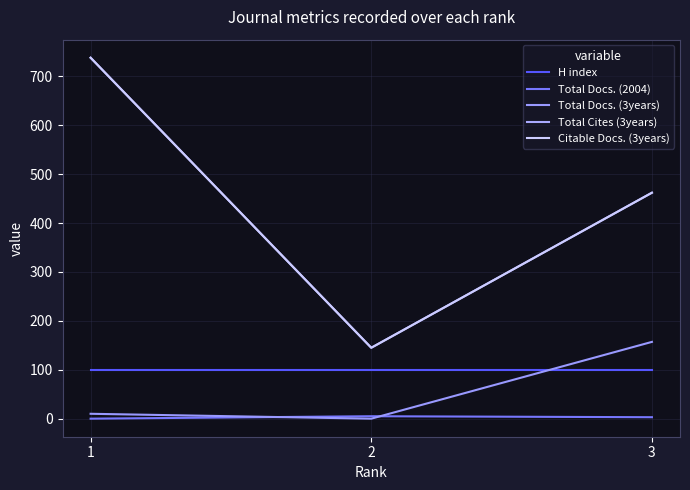

The Total Docs. (2004) series shows 8 at 2. True or false?

False